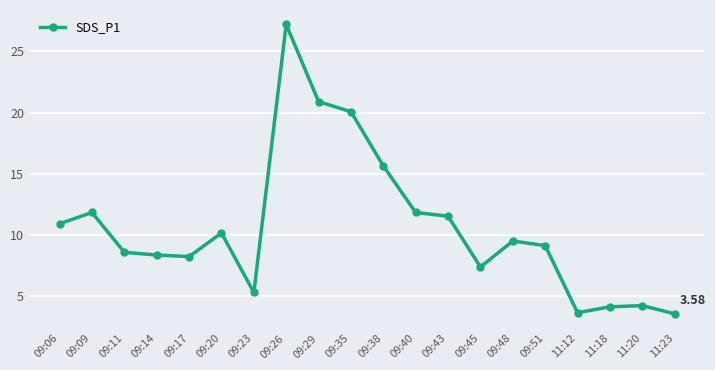

Where is the first local maximum?

09:09